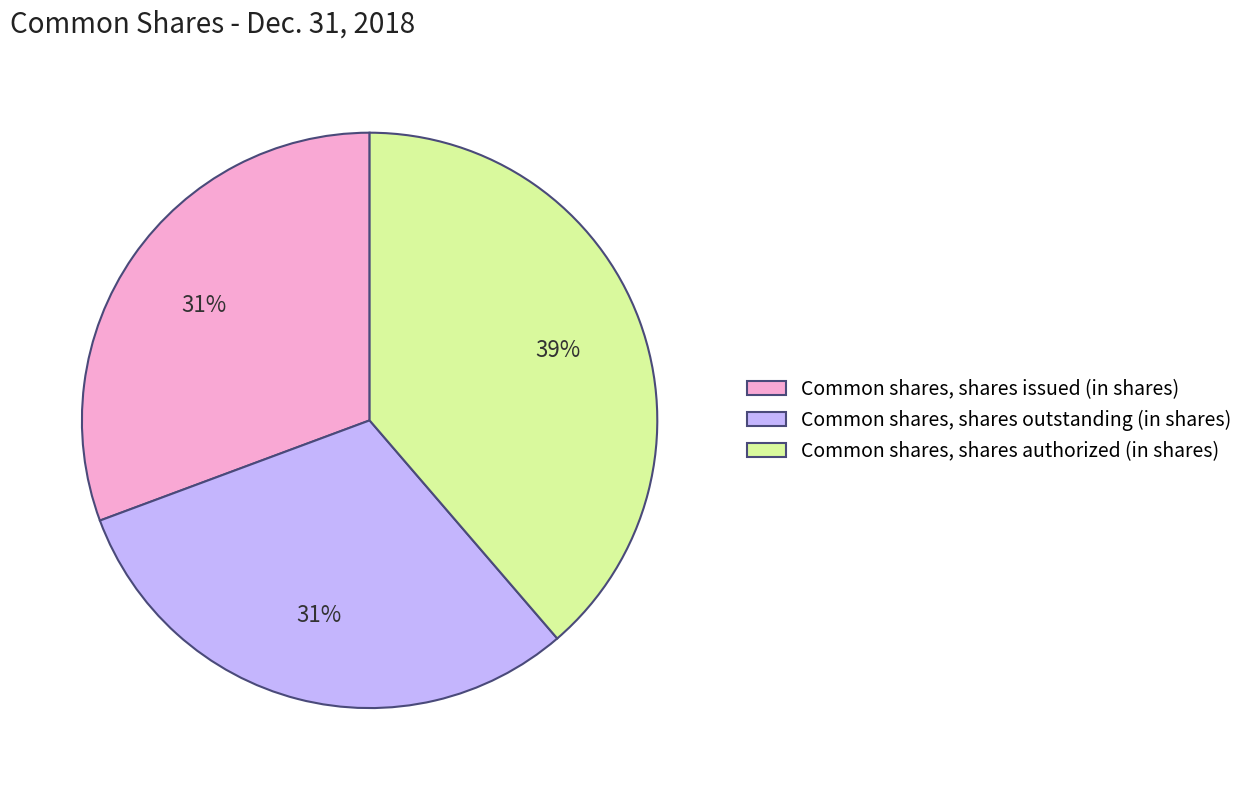

To the nearest percent, what portion does Common shares, shares authorized (in shares) represent?

39%